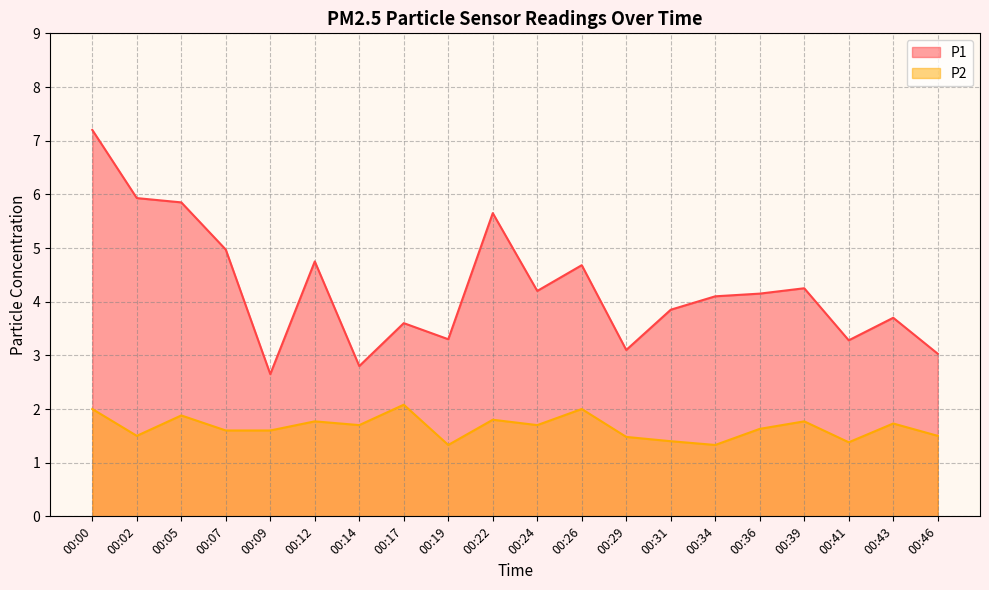

True or false: P2 and P1 cross at least once.

False